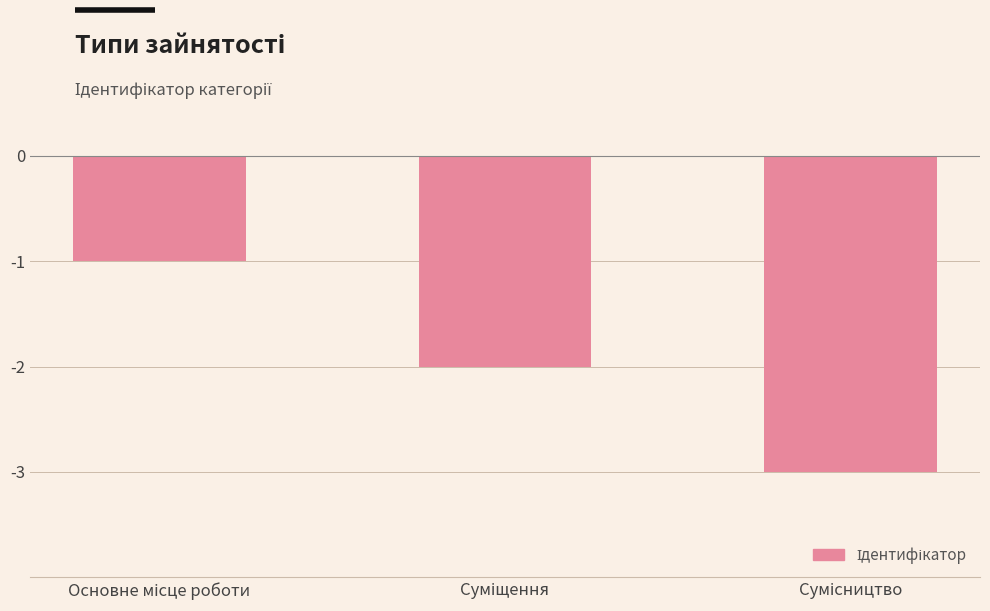

What is the value of the 1st bar from the left?

-1